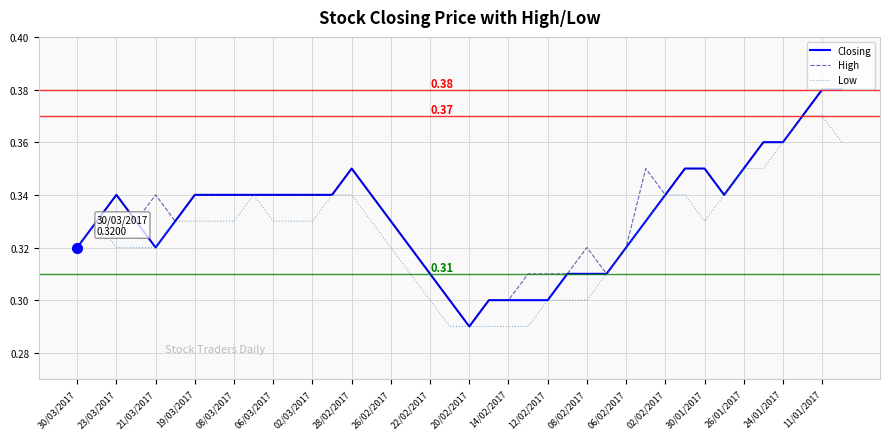

What is the value of the Low point at the 38th from the left?

0.4